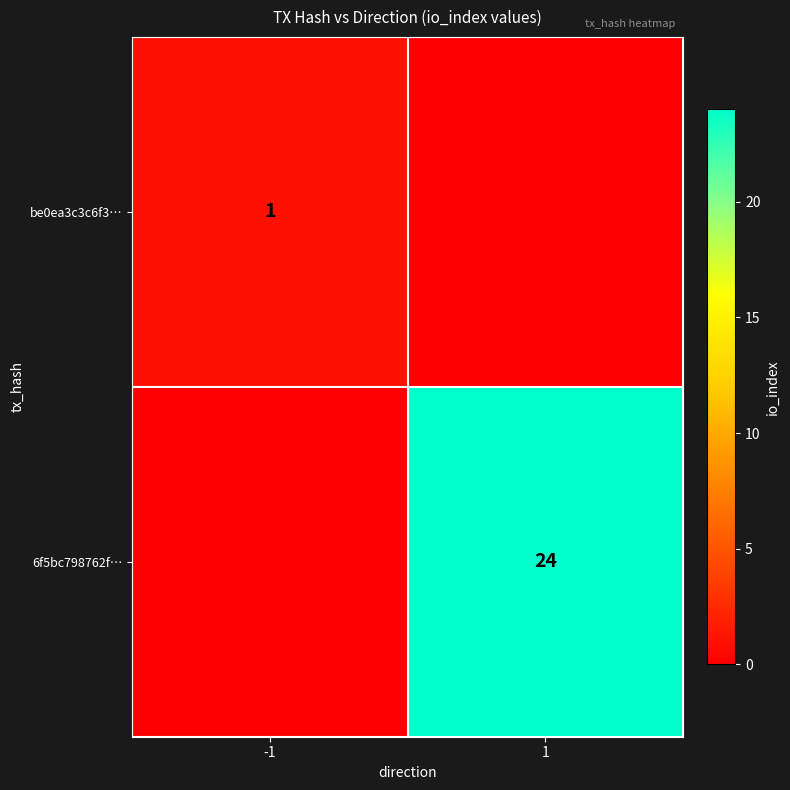

What is the difference between the highest and lowest values at 1?

24